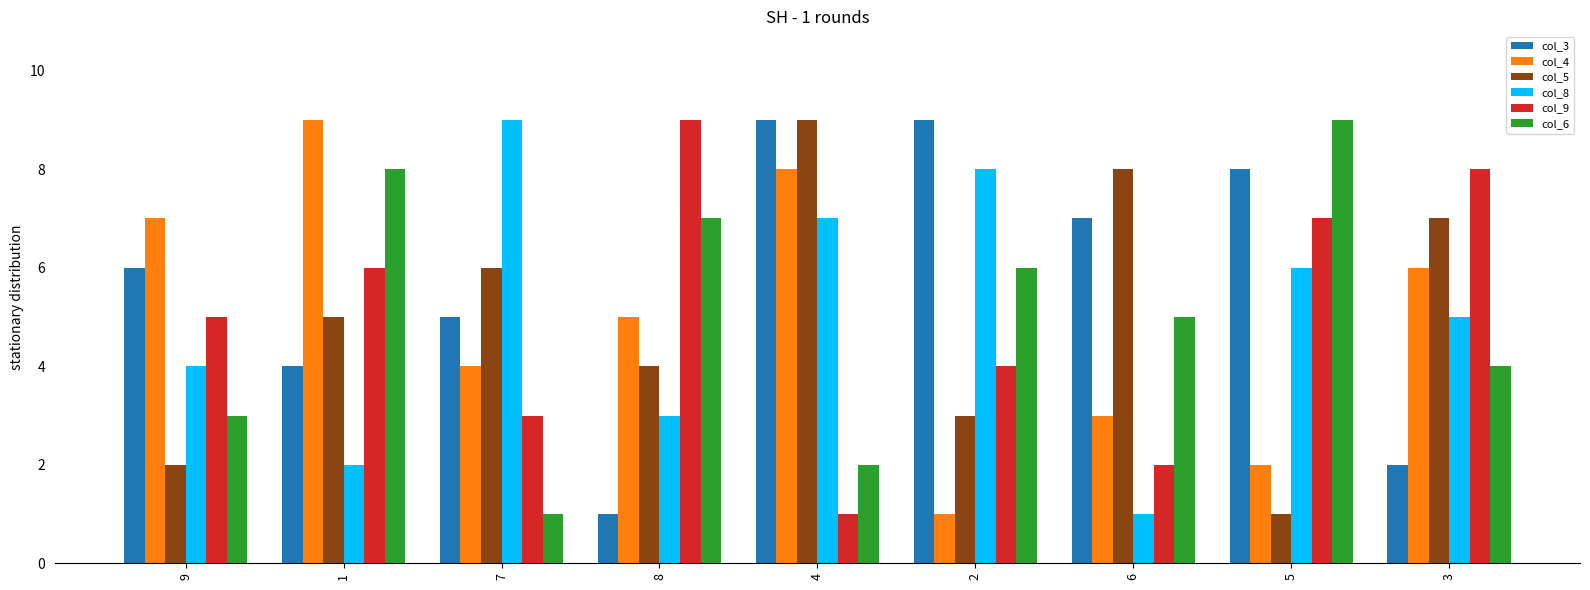

Reading left to right, extract all data points from this chart.

col_3: 9=6	1=4	7=5	8=1	4=9	2=9	6=7	5=8	3=2
col_4: 9=7	1=9	7=4	8=5	4=8	2=1	6=3	5=2	3=6
col_5: 9=2	1=5	7=6	8=4	4=9	2=3	6=8	5=1	3=7
col_8: 9=4	1=2	7=9	8=3	4=7	2=8	6=1	5=6	3=5
col_9: 9=5	1=6	7=3	8=9	4=1	2=4	6=2	5=7	3=8
col_6: 9=3	1=8	7=1	8=7	4=2	2=6	6=5	5=9	3=4